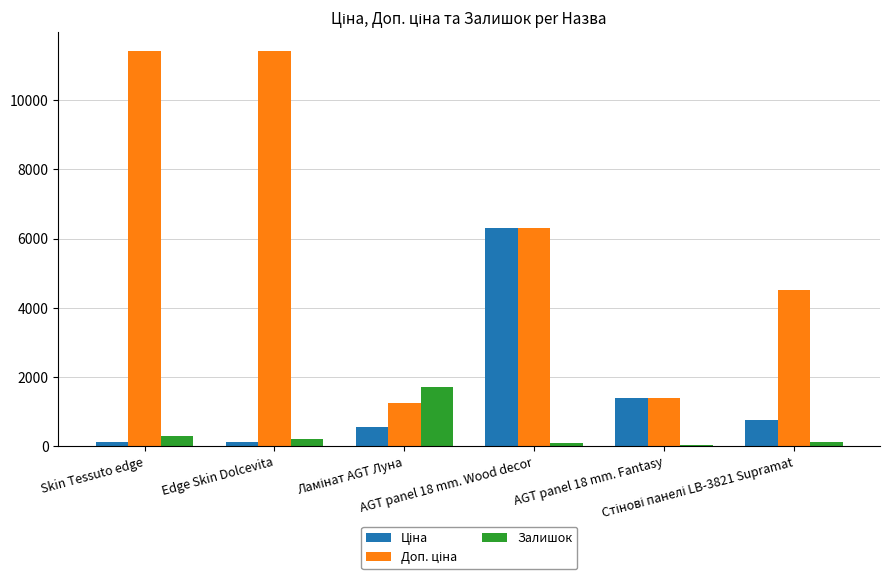

What is the sum of all Доп. ціна values?

36252.5